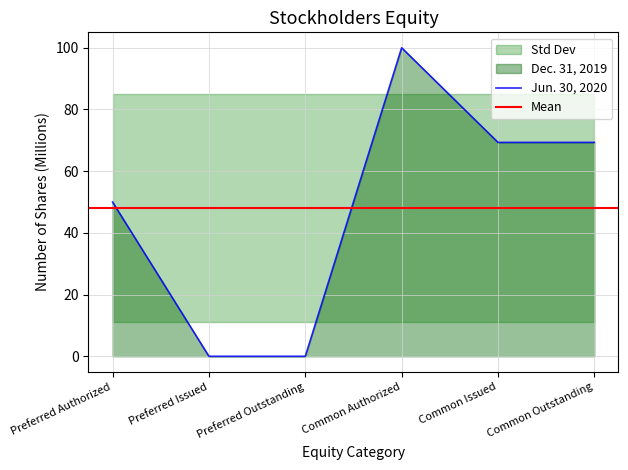

List the labels in order of value, largest first.

Common Authorized, Common Issued, Common Outstanding, Preferred Authorized, Preferred Issued, Preferred Outstanding